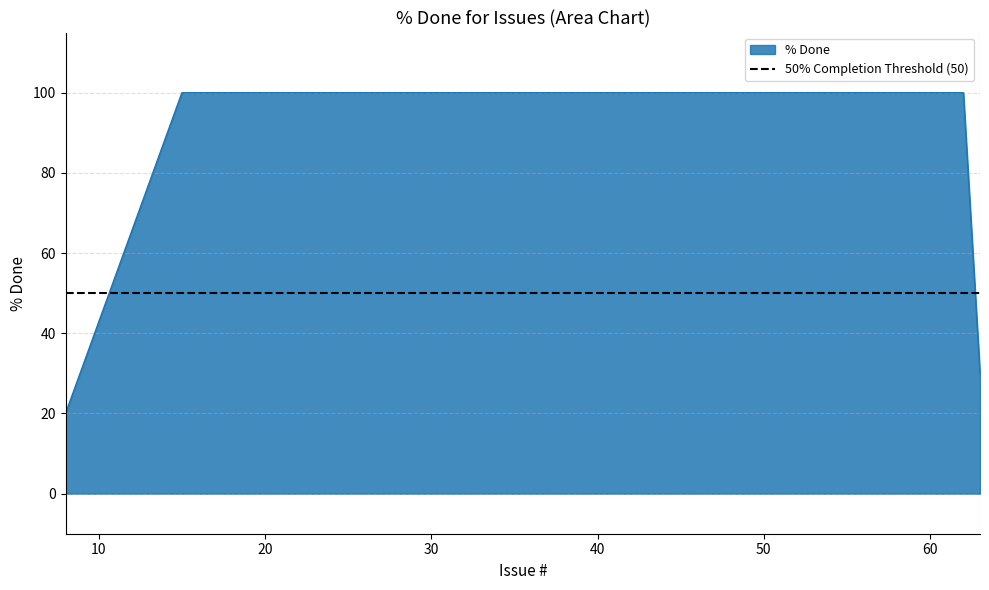

How many data points does each series have?

27